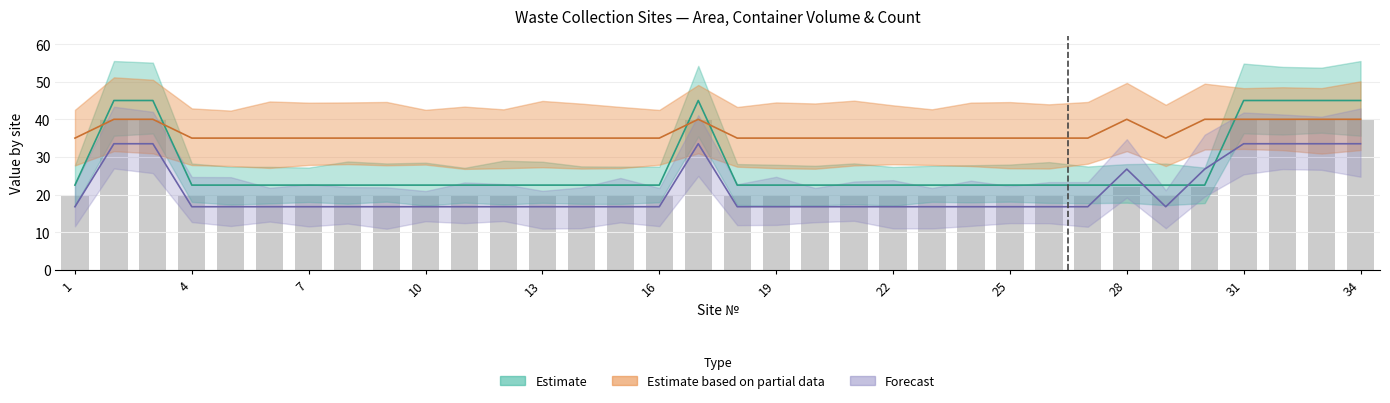

What is the smallest value displayed?

22.5